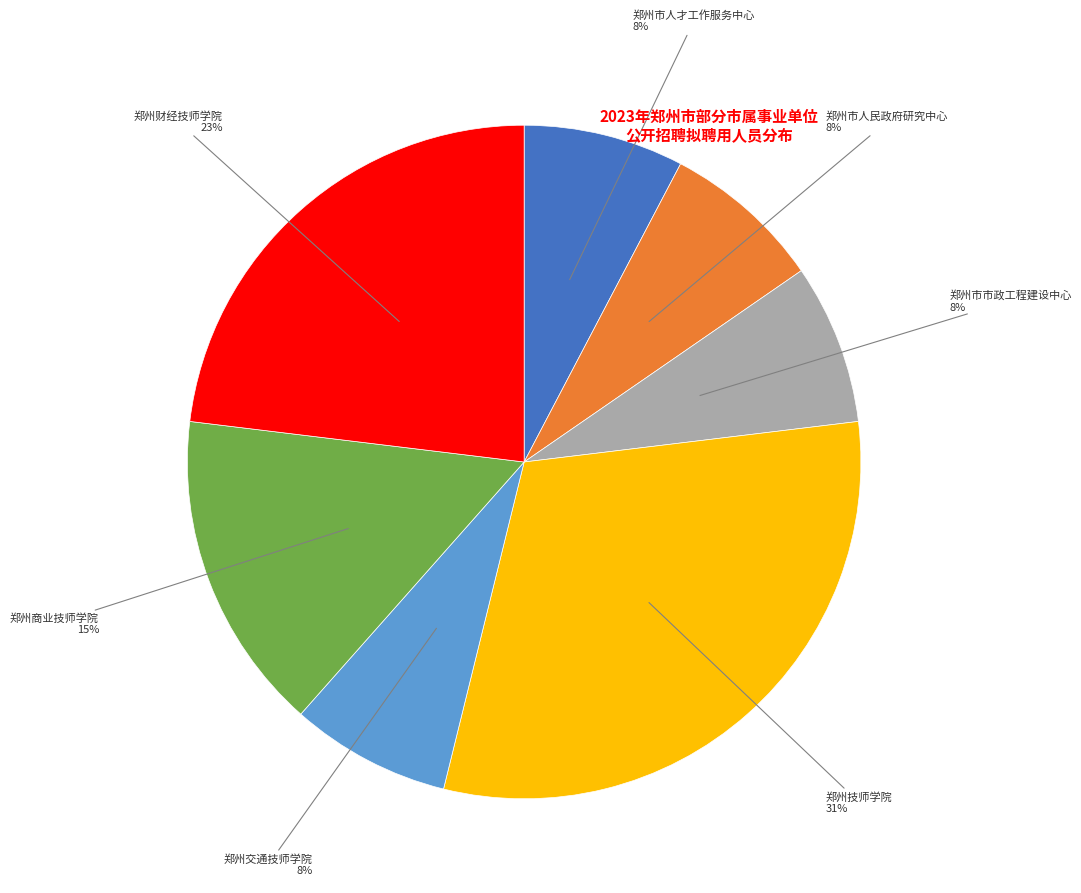

Does any single category account for the majority?

No